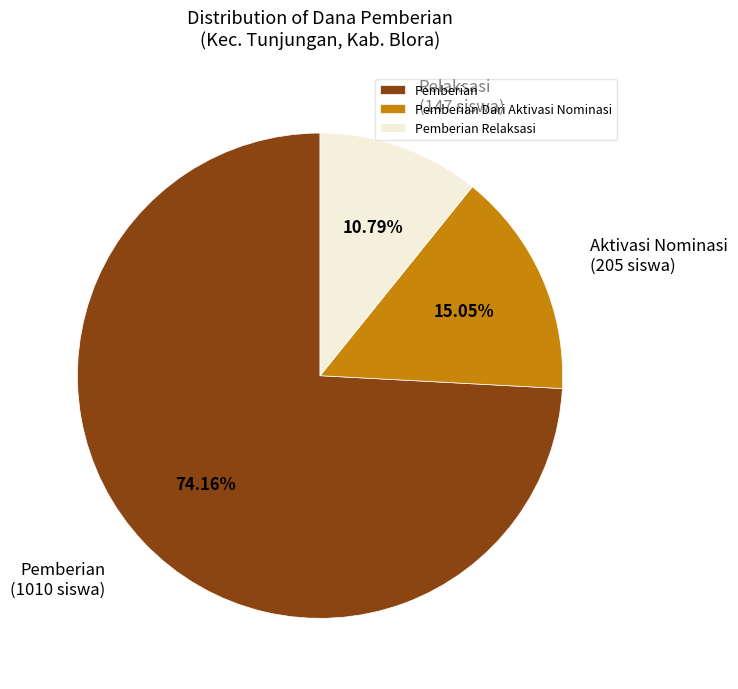

Rank the categories by value from highest to lowest.

Pemberian, Pemberian Dari Aktivasi Nominasi, Pemberian Relaksasi